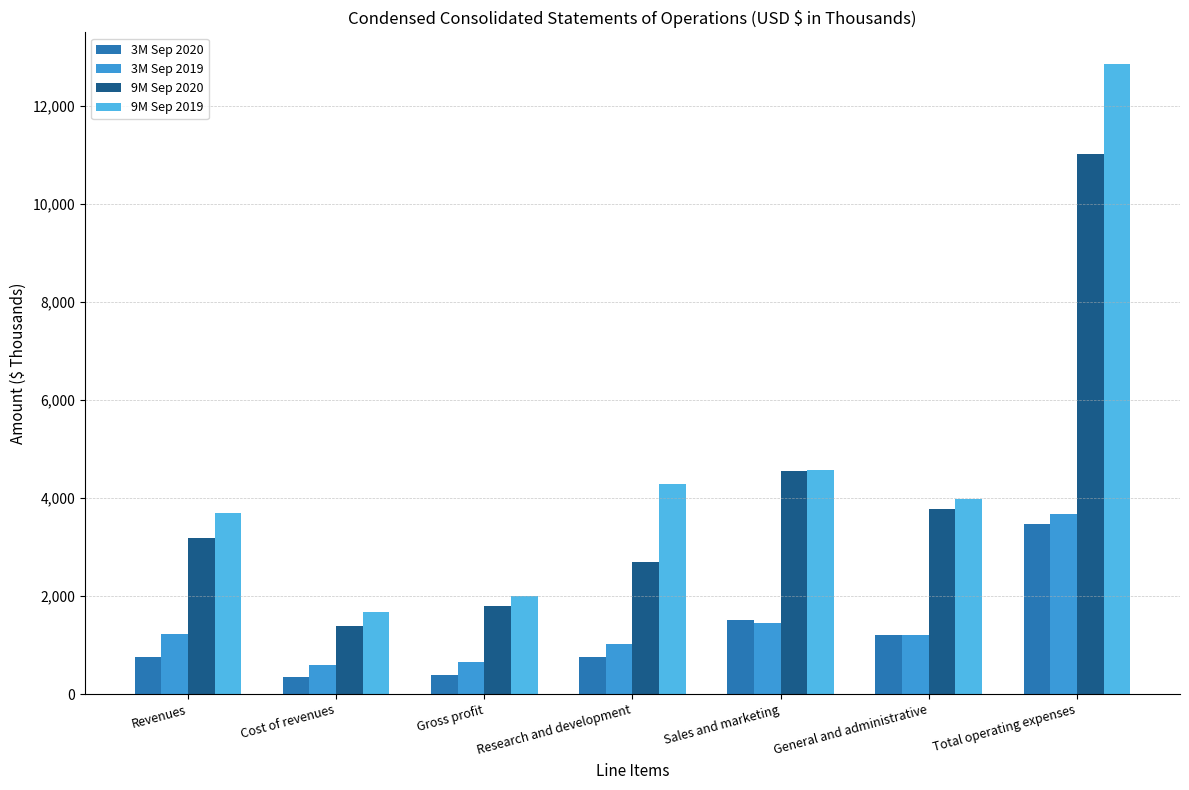

How many data points in 9M Sep 2019 are less than 3988?

3